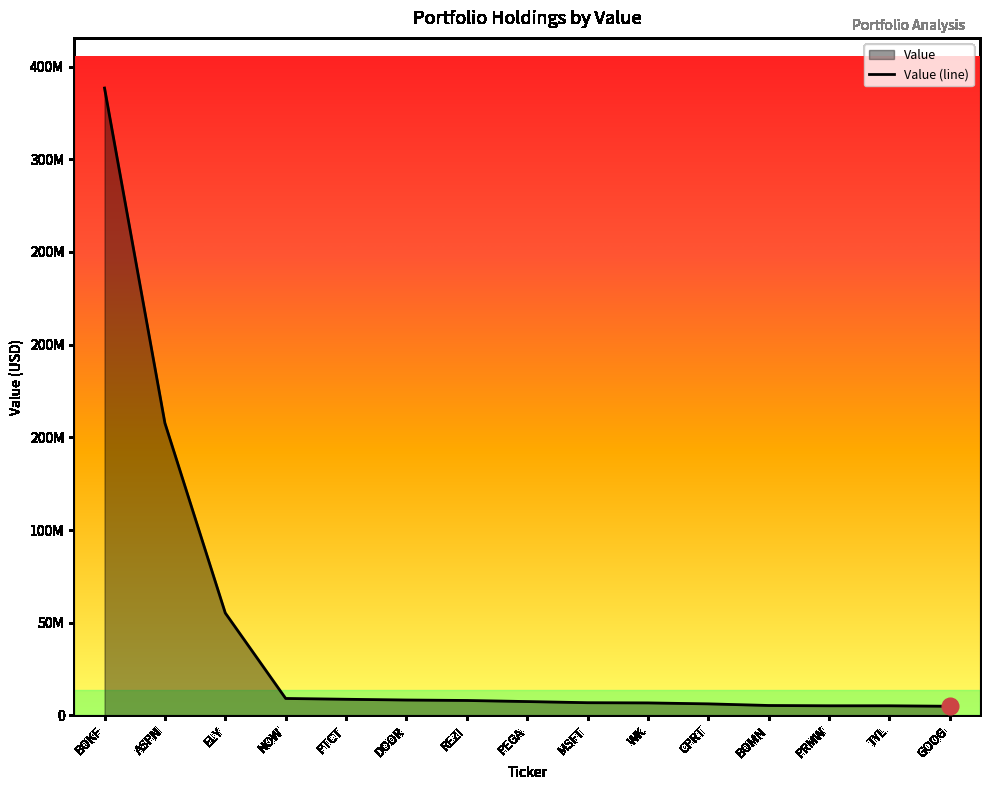

What value does the data have at BOMN, to the nearest 50?

5374000